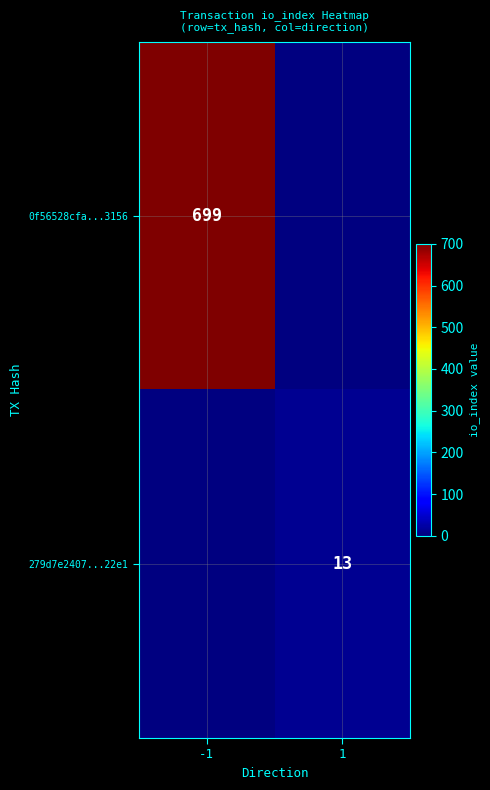

Which has a higher value, 1 or -1?

-1